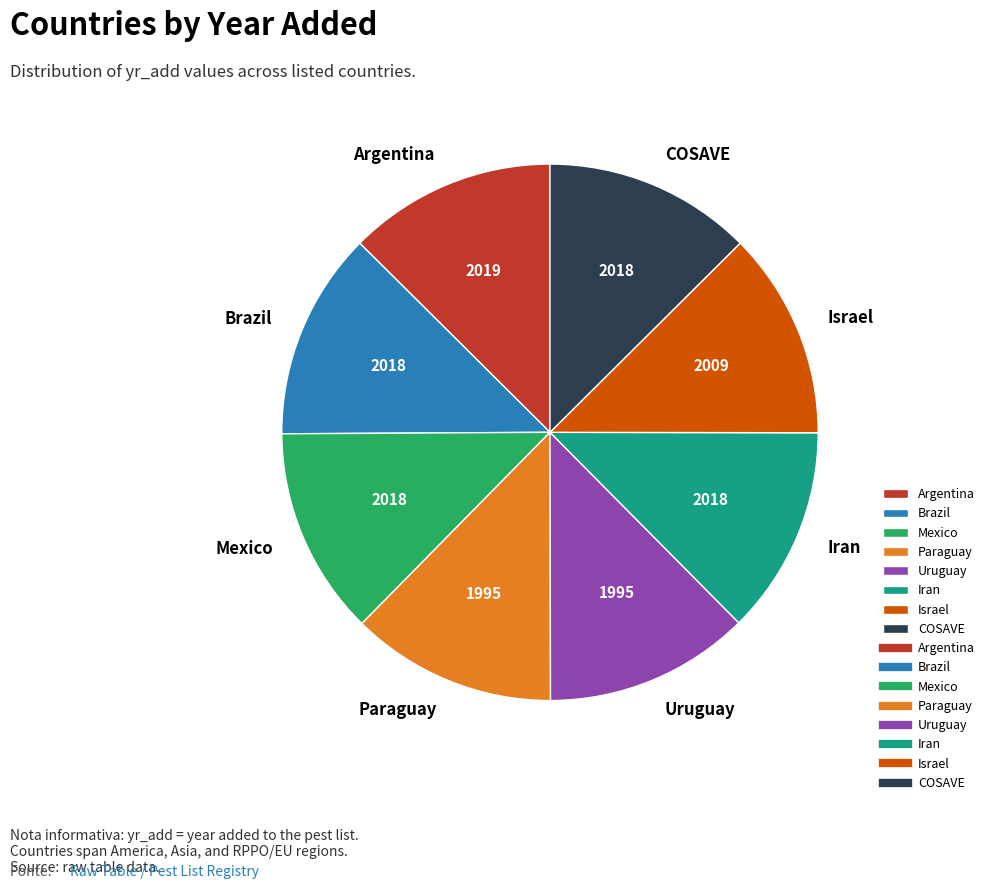

Count the number of slices in the pie.

8